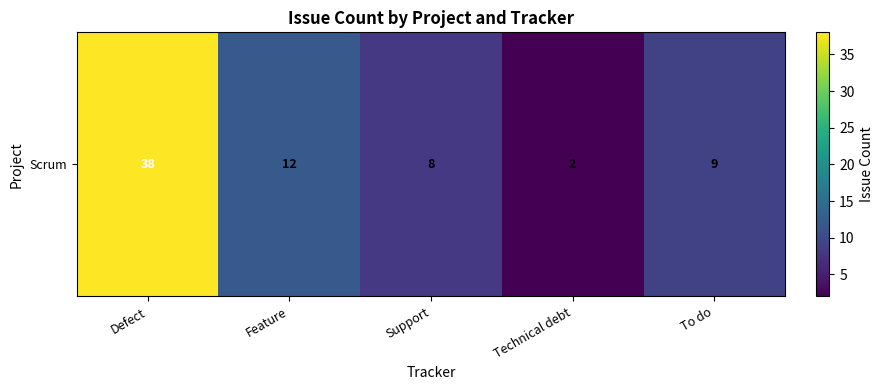

What is the average value?

14